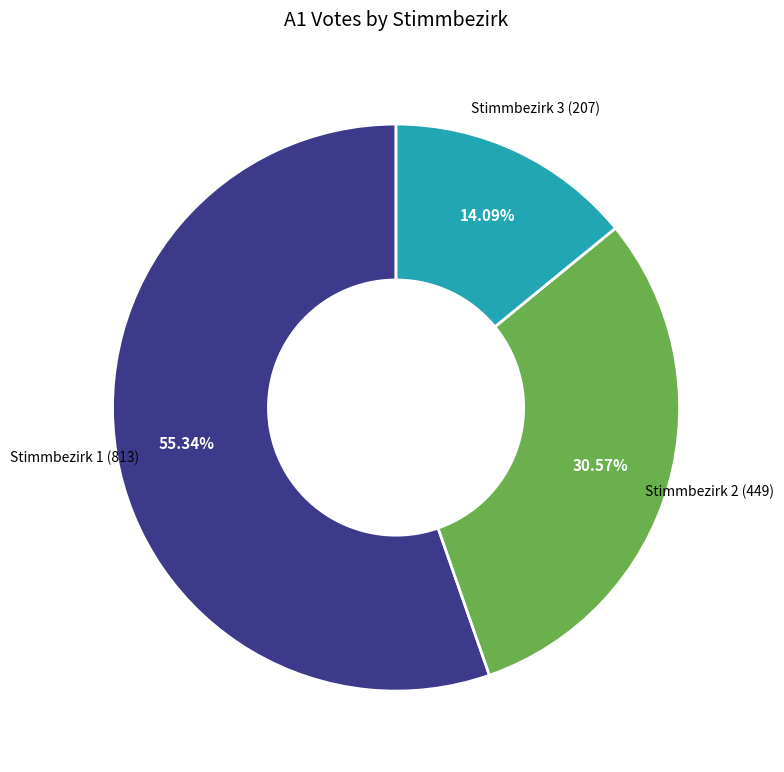

What portion of the pie excludes Stimmbezirk 1?

44.7%